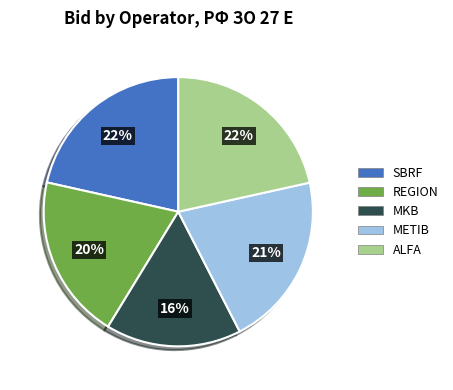

To the nearest percent, what is the average slice percentage?

20%